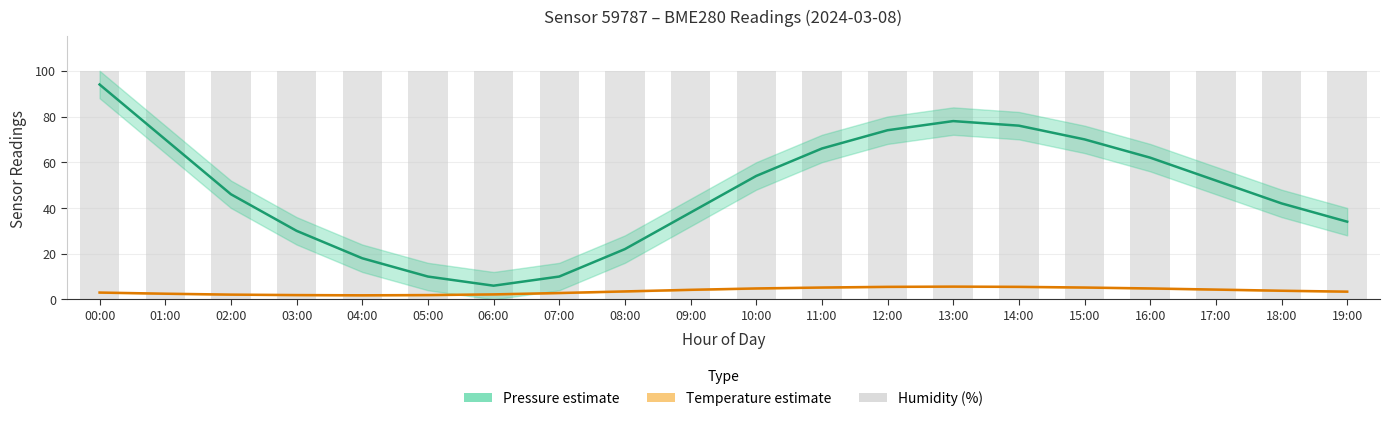

What is the sum of all humidity values?

2000.0